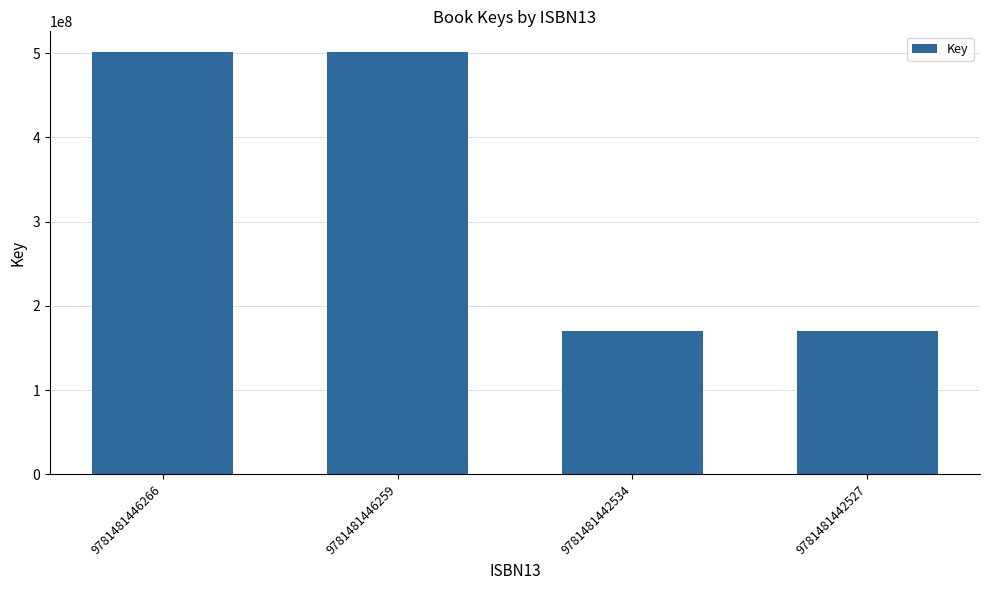

Which has a higher value, 9781481442534 or 9781481446266?

9781481446266